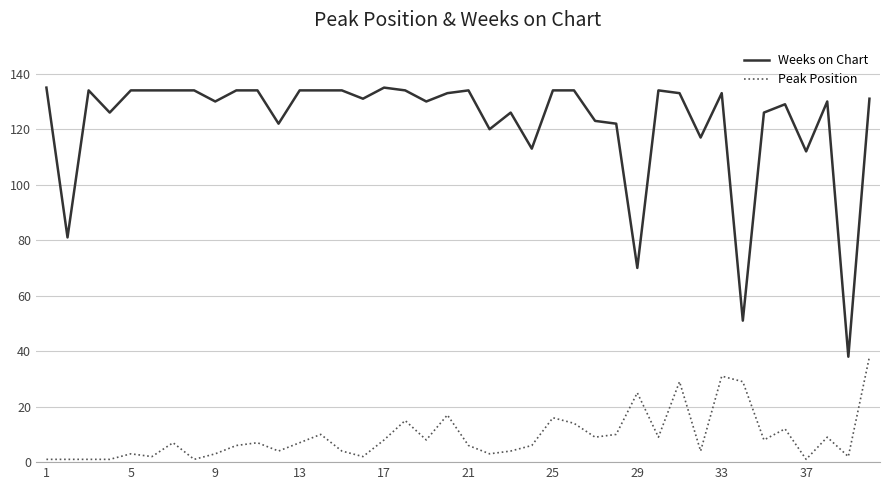

Which series has the largest total across all categories?

Weeks on Chart